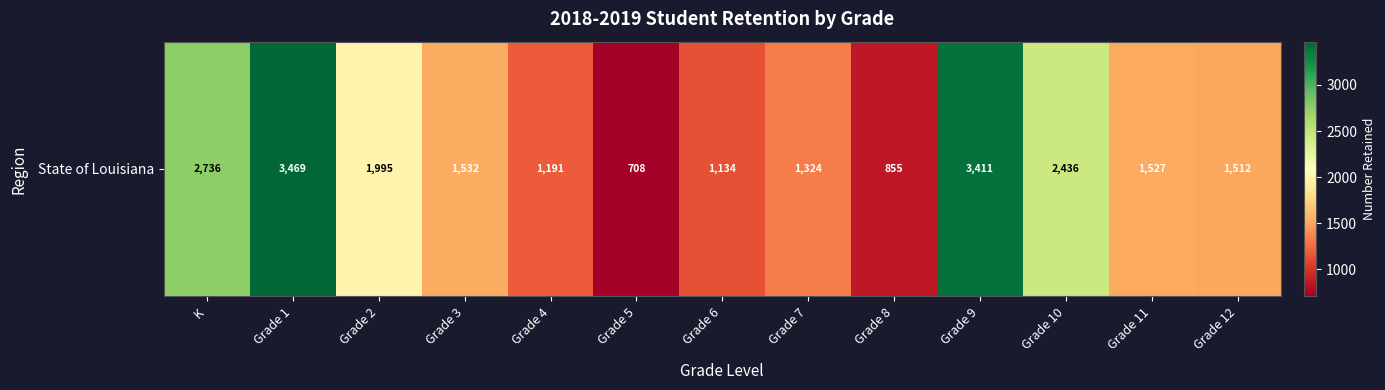

Reading right to left, extract all data points from this chart.

Grade 12=1512	Grade 11=1527	Grade 10=2436	Grade 9=3411	Grade 8=855	Grade 7=1324	Grade 6=1134	Grade 5=708	Grade 4=1191	Grade 3=1532	Grade 2=1995	Grade 1=3469	K=2736